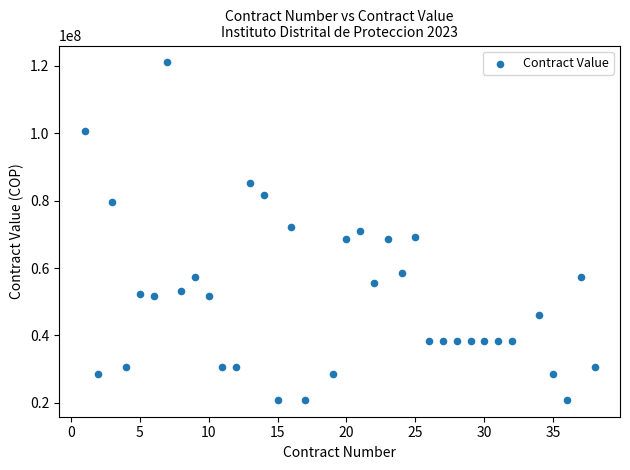

What is the range of X values (max minus min)?

37